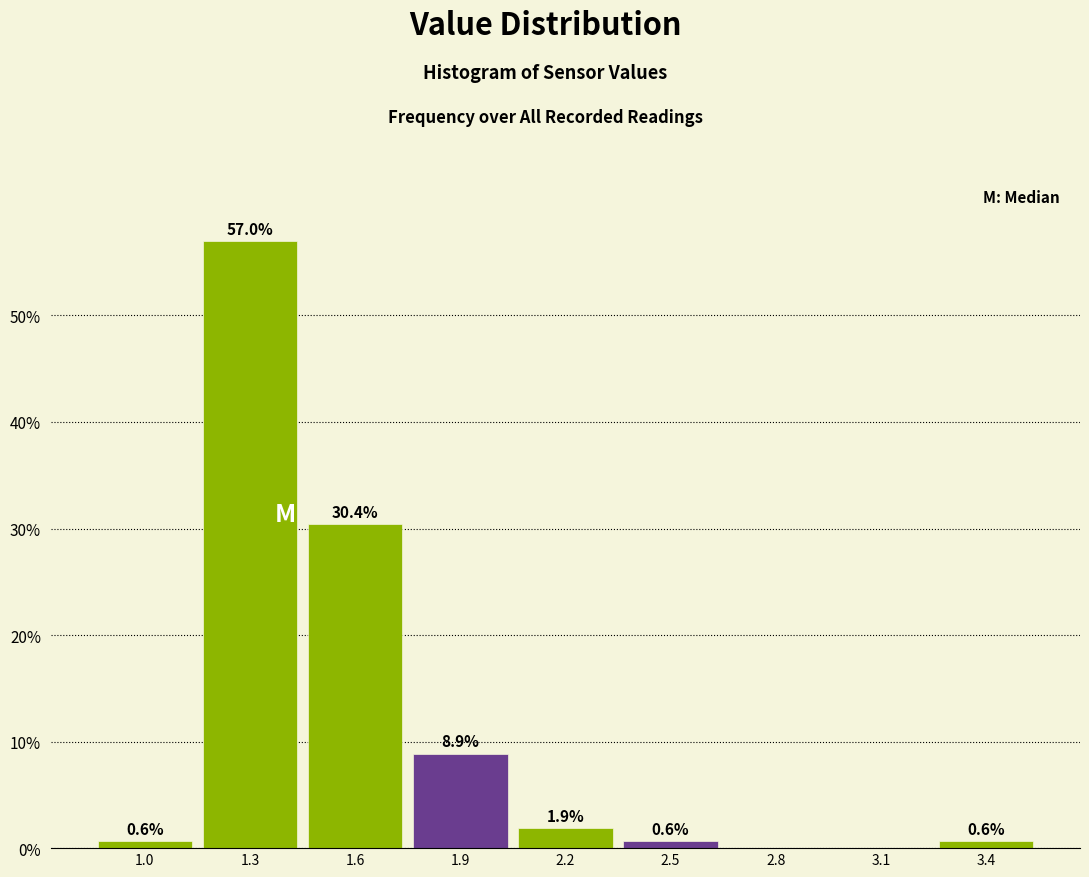

Which range on the x-axis has the tallest bar?

1.15 to 1.45